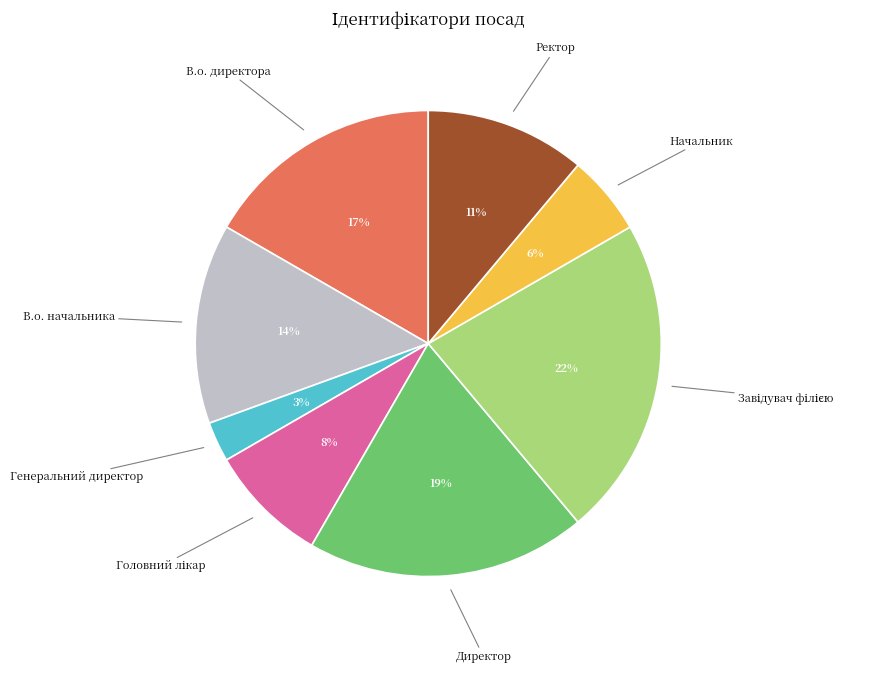

To the nearest percent, what percentage of the pie is Начальник?

6%